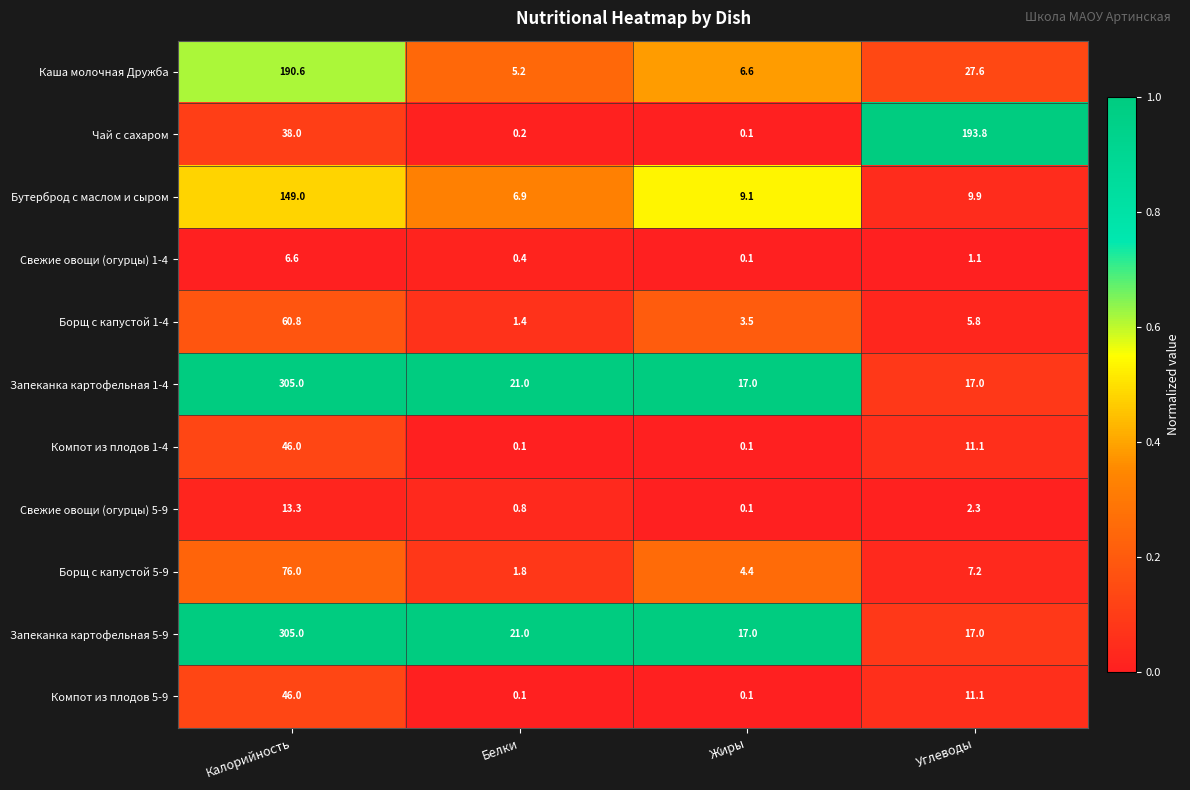

What is the difference between the Запеканка картофельная 5-9 values at Углеводы and Белки?

4.0